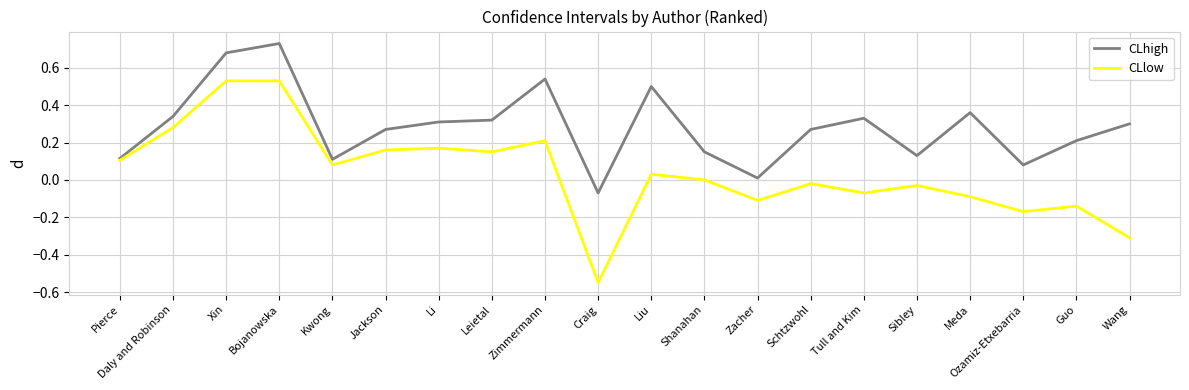

What are all the series names shown in the legend?

CLhigh, CLlow